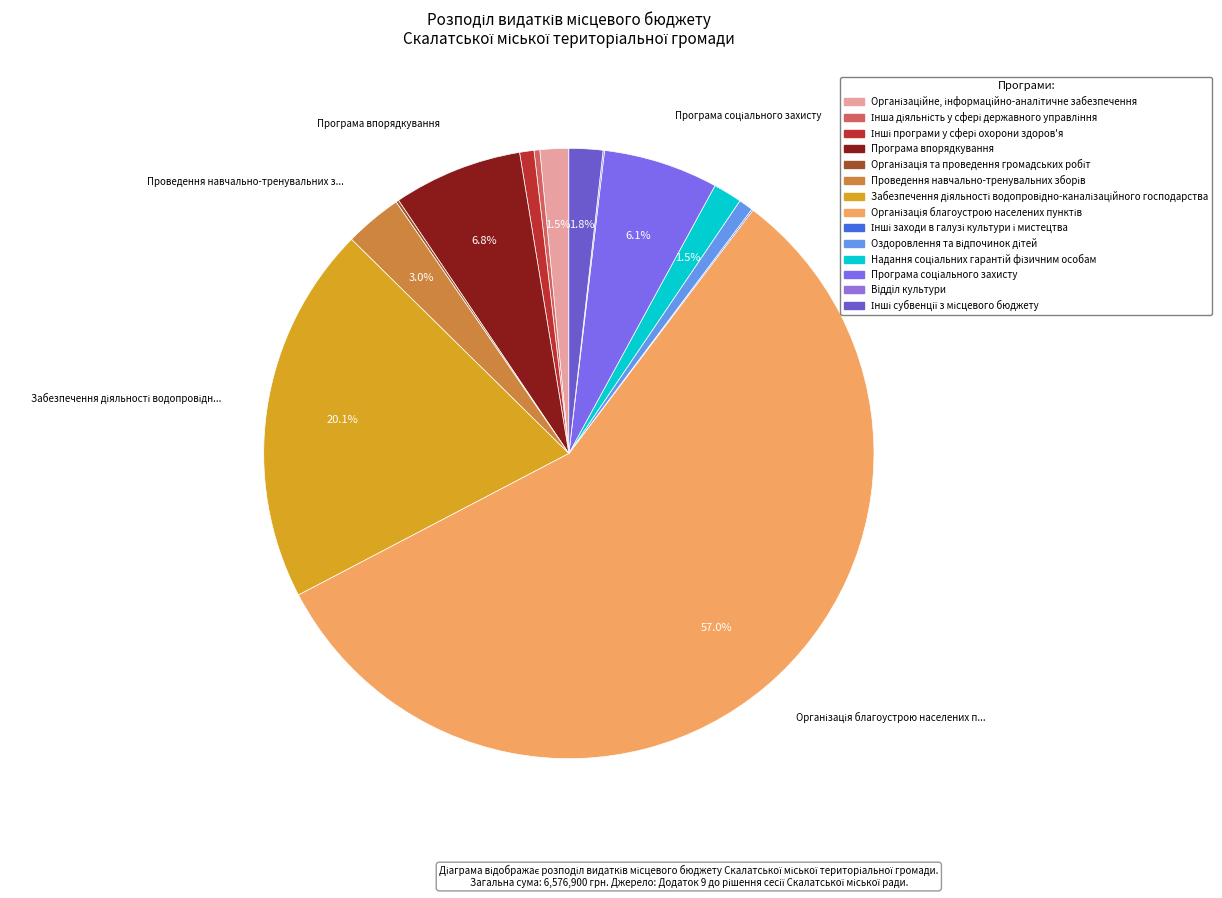

Which has a higher value, Організаційне, інформаційно-аналітичне забезпечення or Інші субвенції з місцевого бюджету?

Інші субвенції з місцевого бюджету